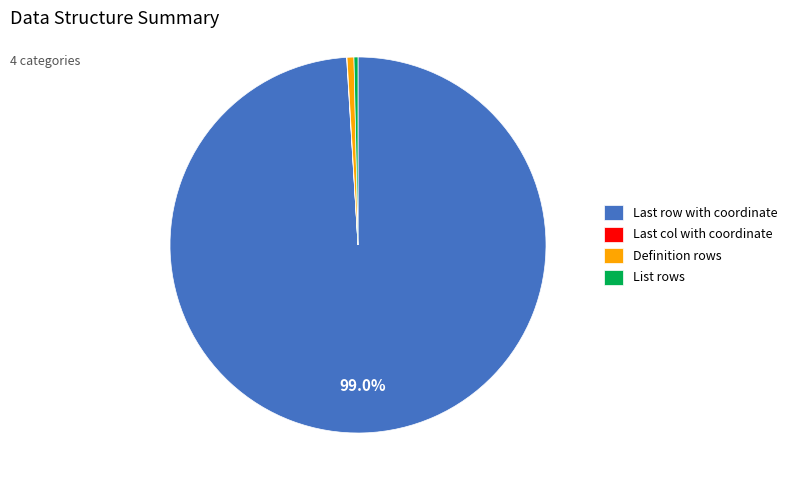

Does any single category account for the majority?

Yes